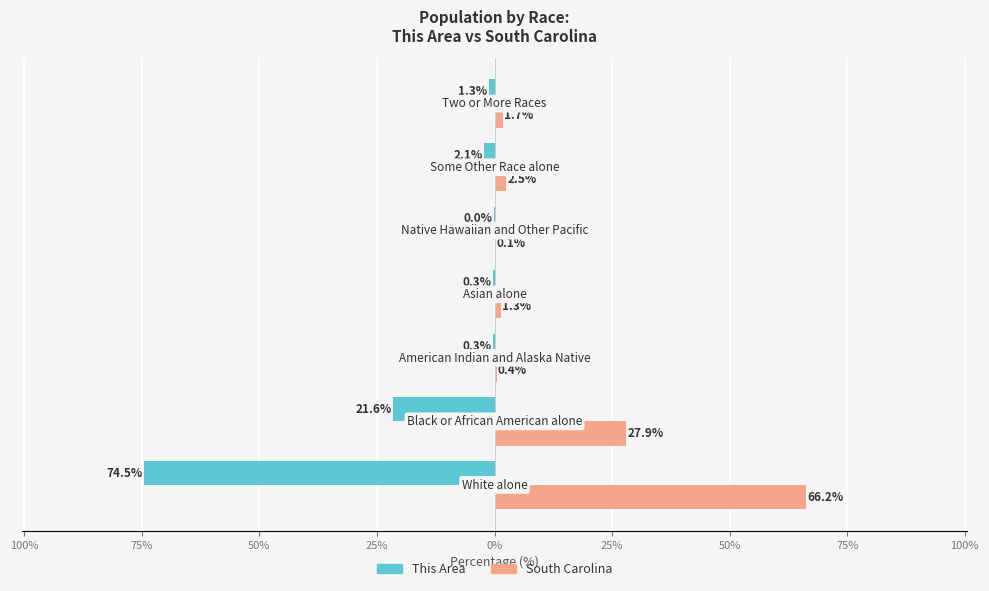

What are all the series names shown in the legend?

This Area, South Carolina